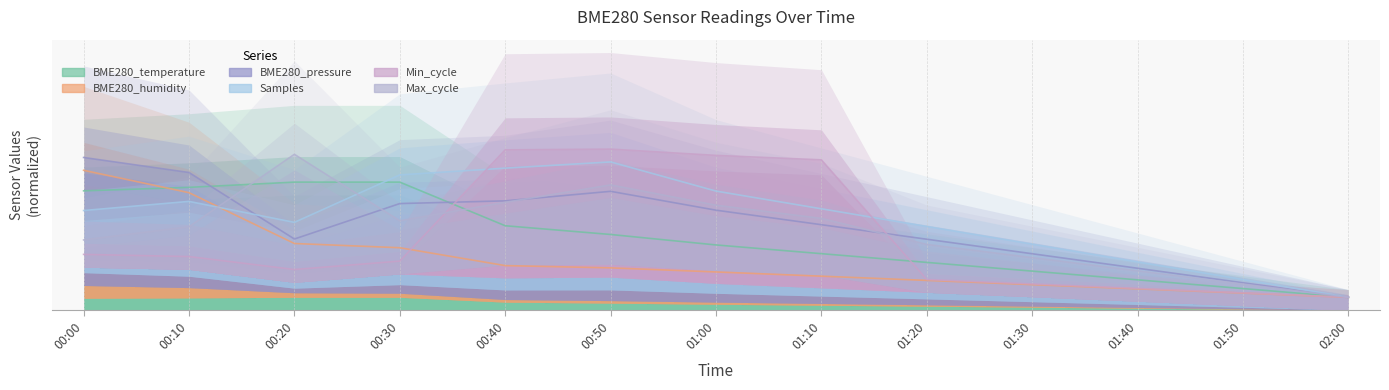

Rank the series by their maximum value, from lowest to highest.

BME280_temperature, BME280_humidity, BME280_pressure